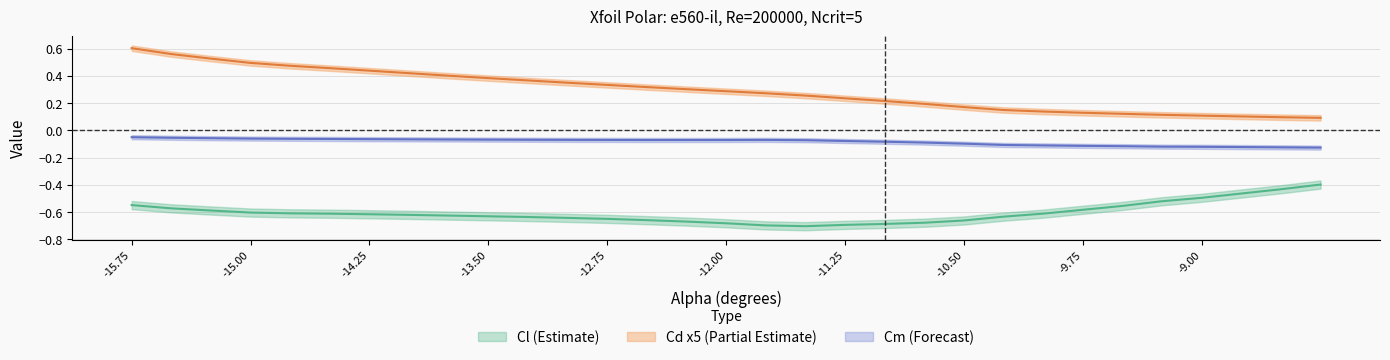

Is the value of Cd at -9.25 greater than the value of Cl at -9.0?

Yes